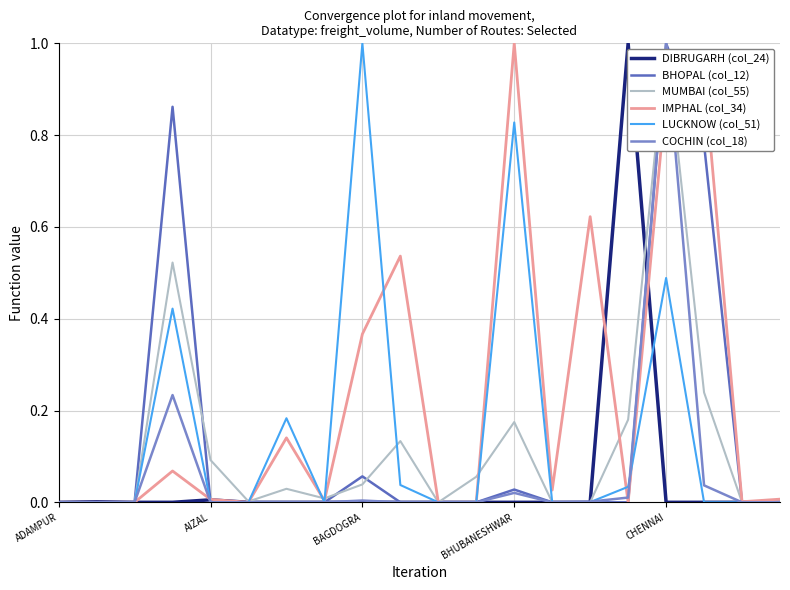

What is the maximum value for COCHIN (col_18)?

1.0